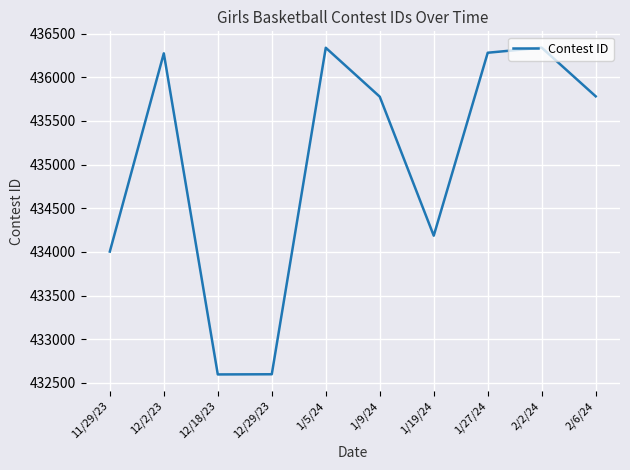

What is the minimum value shown in the chart?

432598